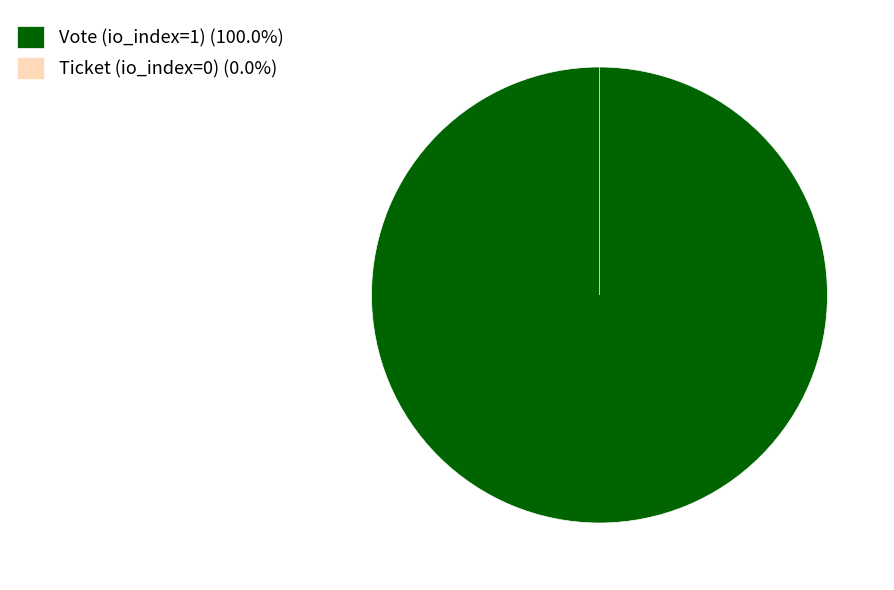

True or false: Ticket (io_index=0) accounts for 10% of the total.

False